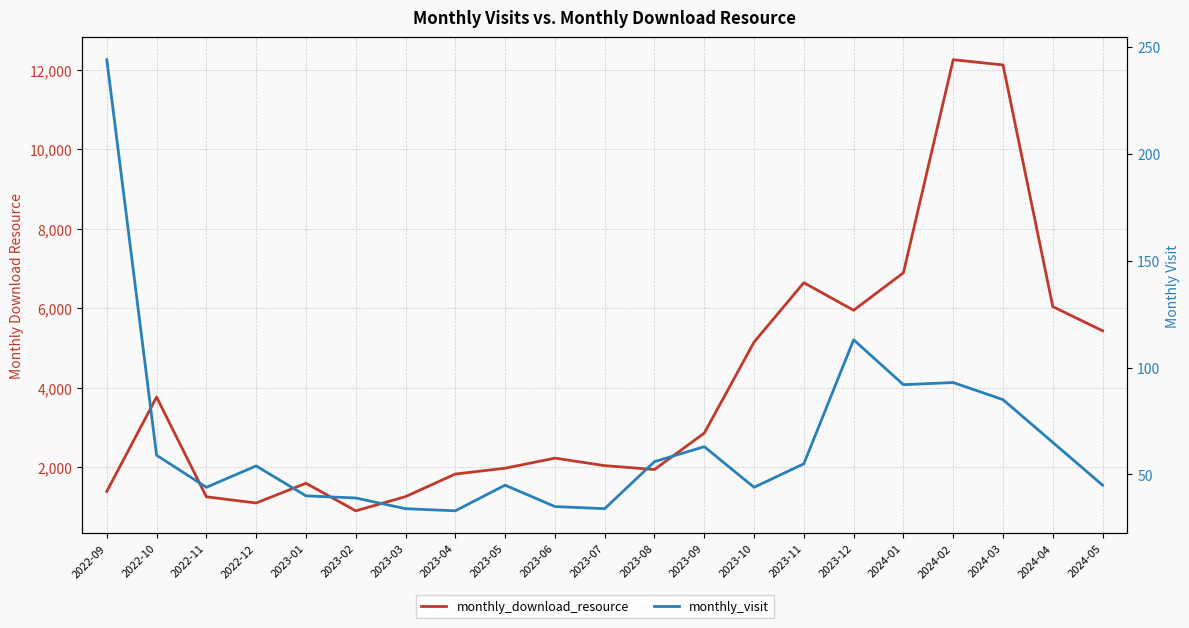

Reading left to right, what are all the values shown in this chart?

monthly_download_resource: 1394	3768	1259	1103	1600	906	1263	1832	1978	2232	2043	1945	2861	5151	6646	5952	6895	12257	12125	6044	5436
monthly_visit: 244	59	44	54	40	39	34	33	45	35	34	56	63	44	55	113	92	93	85	65	45